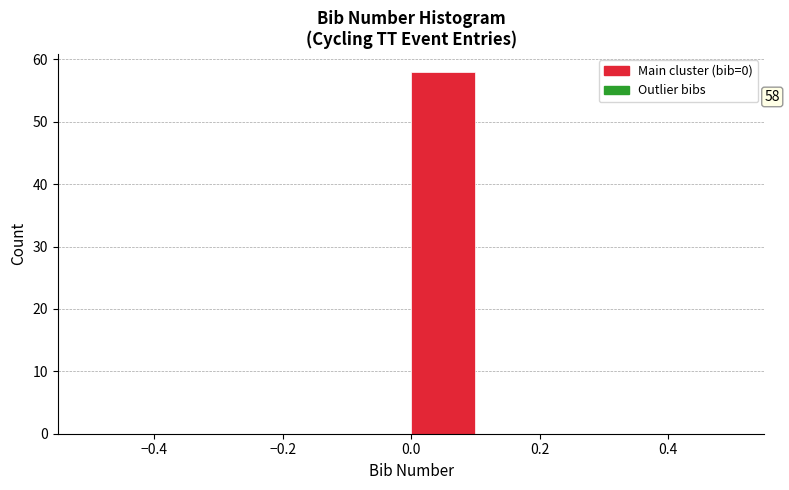

Over which range of the x-axis is the bar tallest?

0.0 to 0.1